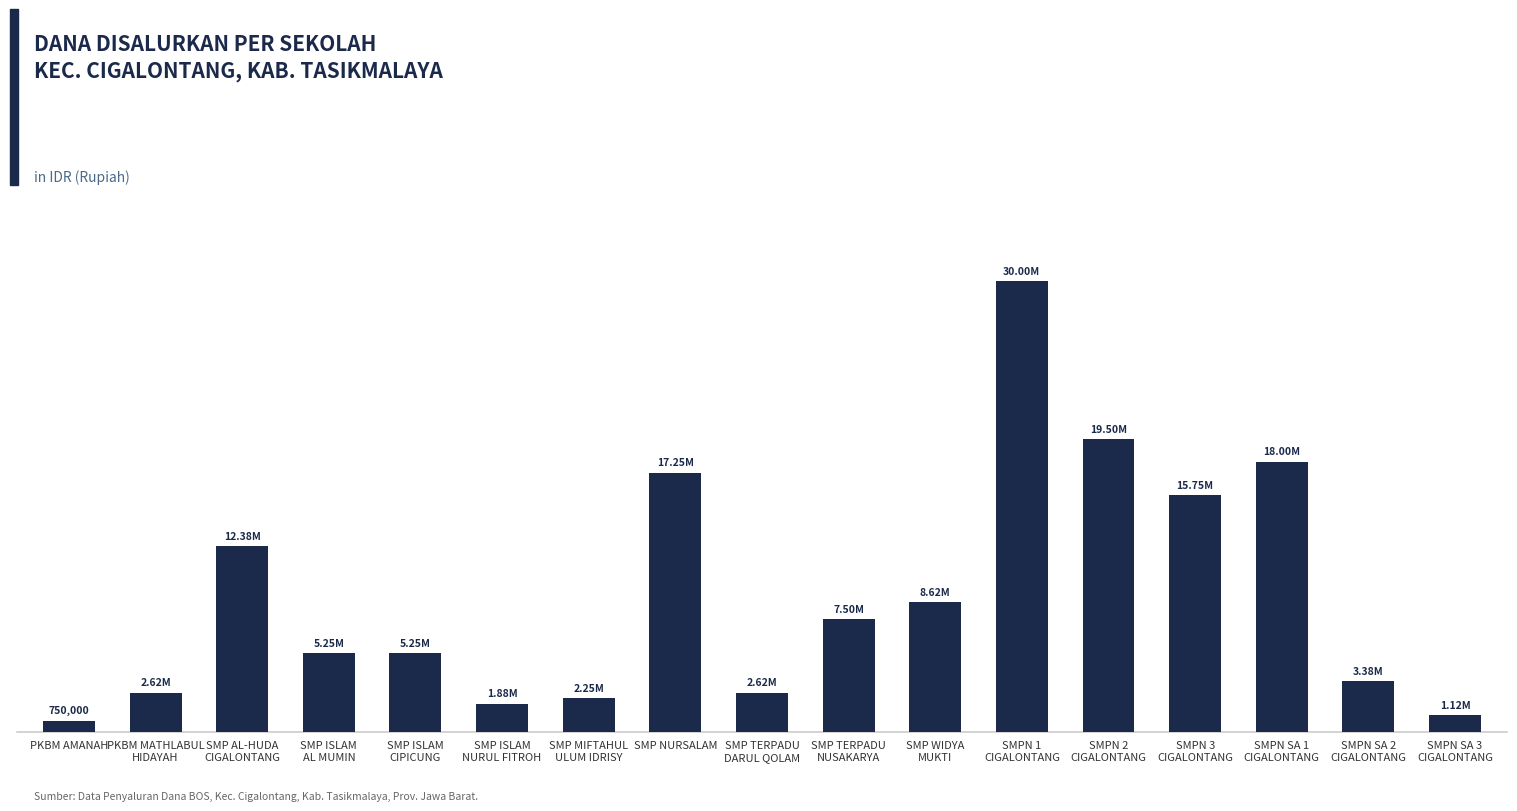

Rank the categories by value from lowest to highest.

PKBM AMANAH, SMPN SA 3
CIGALONTANG, SMP ISLAM
NURUL FITROH, SMP MIFTAHUL
ULUM IDRISY, PKBM MATHLABUL
HIDAYAH, SMP TERPADU
DARUL QOLAM, SMPN SA 2
CIGALONTANG, SMP ISLAM
AL MUMIN, SMP ISLAM
CIPICUNG, SMP TERPADU
NUSAKARYA, SMP WIDYA
MUKTI, SMP AL-HUDA
CIGALONTANG, SMPN 3
CIGALONTANG, SMP NURSALAM, SMPN SA 1
CIGALONTANG, SMPN 2
CIGALONTANG, SMPN 1
CIGALONTANG